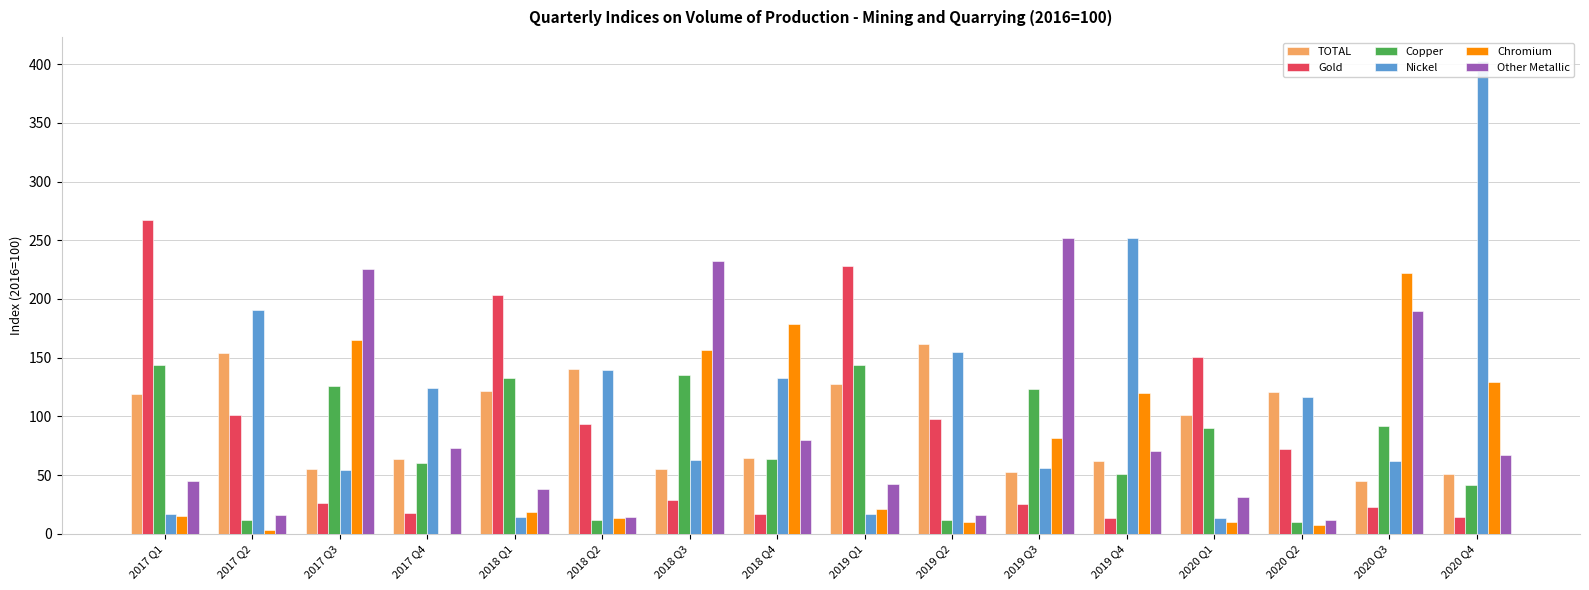

The Copper series shows 3.2 at 2020 Q2. True or false?

False